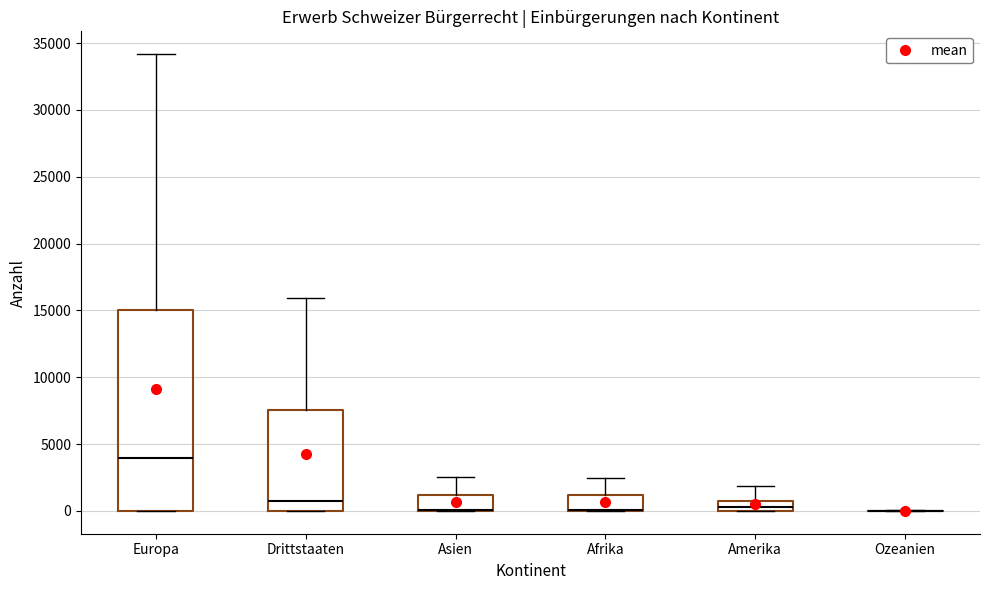

Where does the upper whisker of the box for Asien end on the y-axis? The values are not printed on the chart, so give them approximately, as read against the axis.

2500